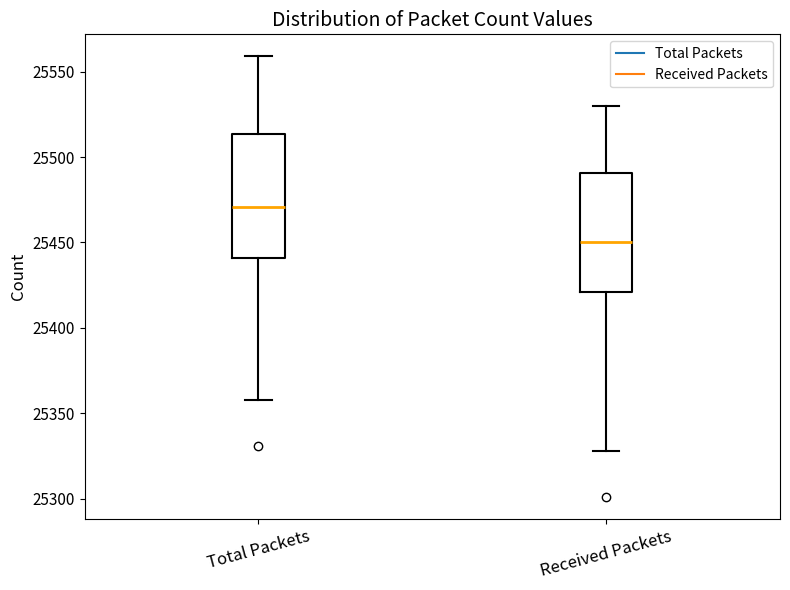

Reading left to right, transcribe this box plot: for each box, give where its median line is, the range the box spans, and where its two whiskers end, as read against the y-axis. The values are not printed on the chart, so give them approximately, as read against the axis.

Total Packets: median 25470, box 25440 to 25515, whiskers 25360 to 25560
Received Packets: median 25450, box 25420 to 25490, whiskers 25330 to 25530